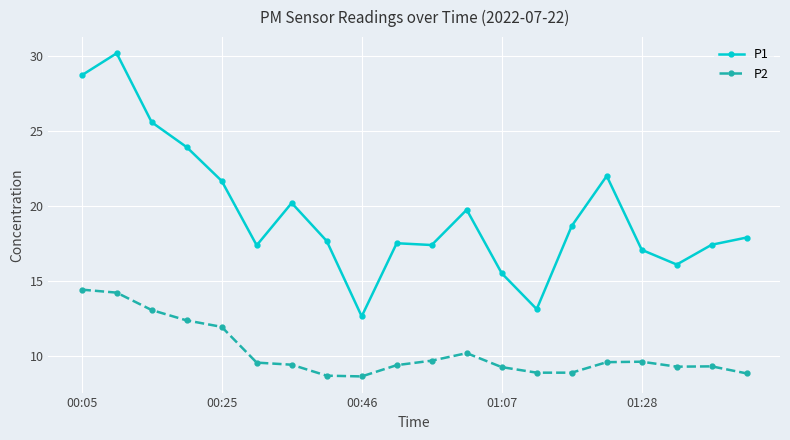

What is the value of the P1 point at the 18th from the left?

16.1